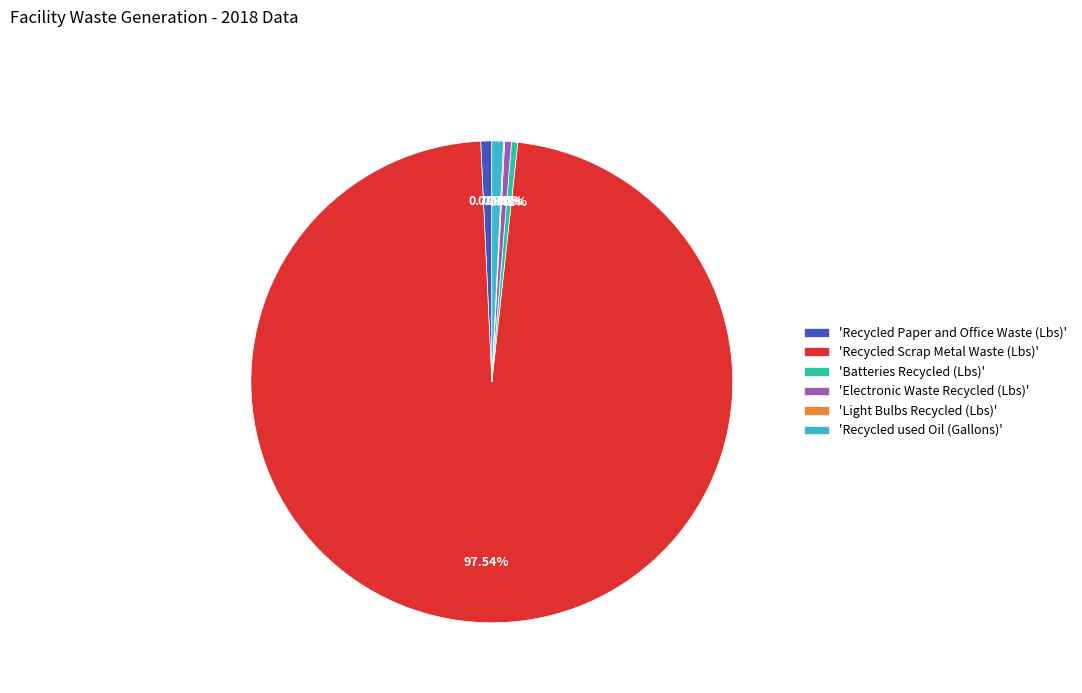

Is there any slice that represents more than half of the pie?

Yes